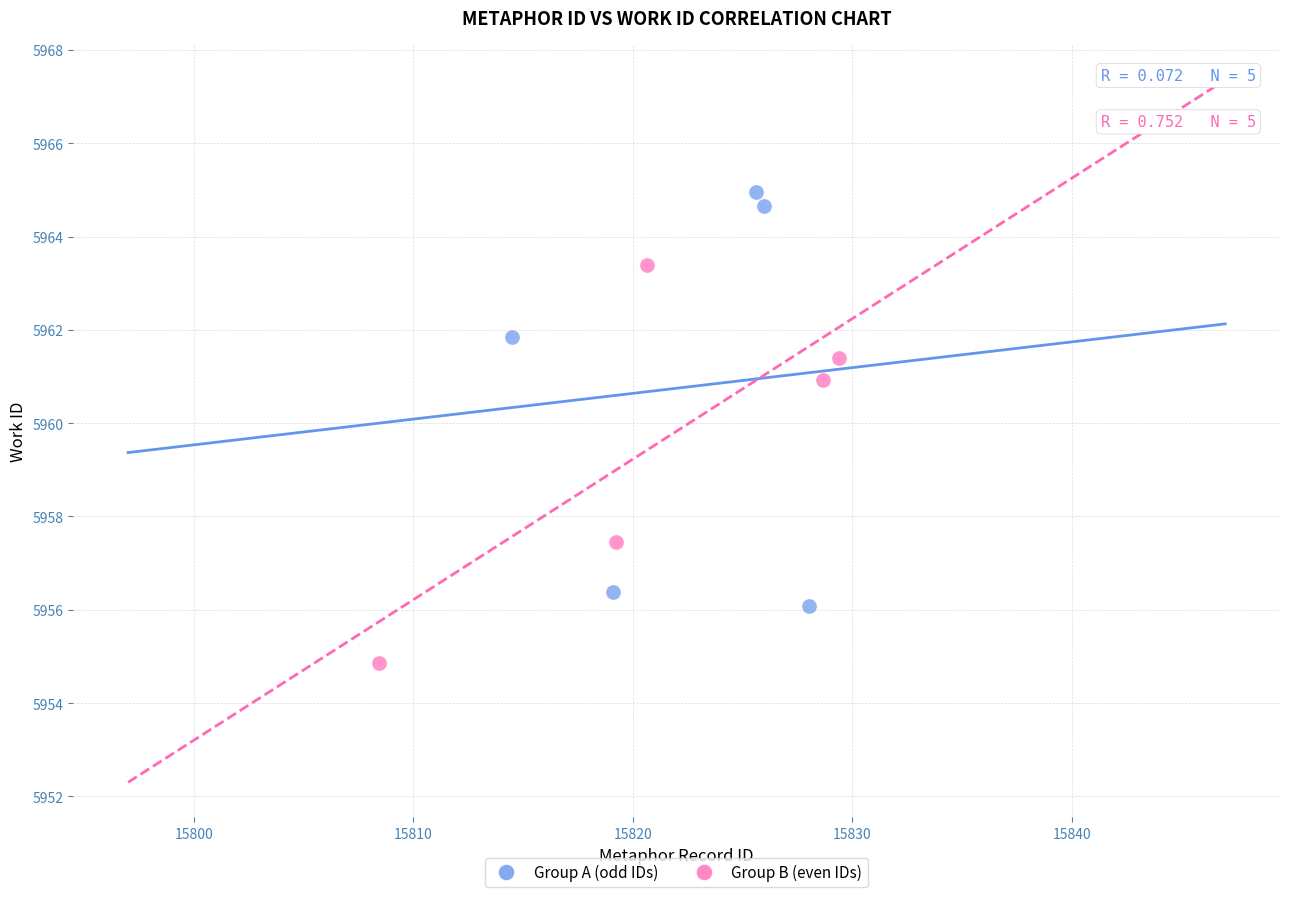

Which series has the largest Y range (max minus min)?

Group A (odd IDs)